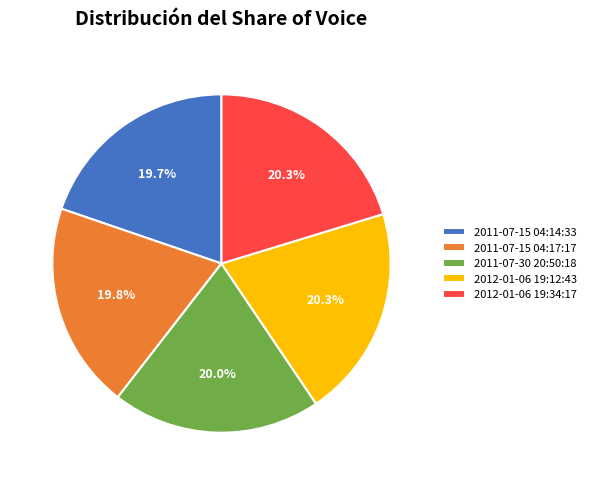

How many slices are in this pie chart?

5